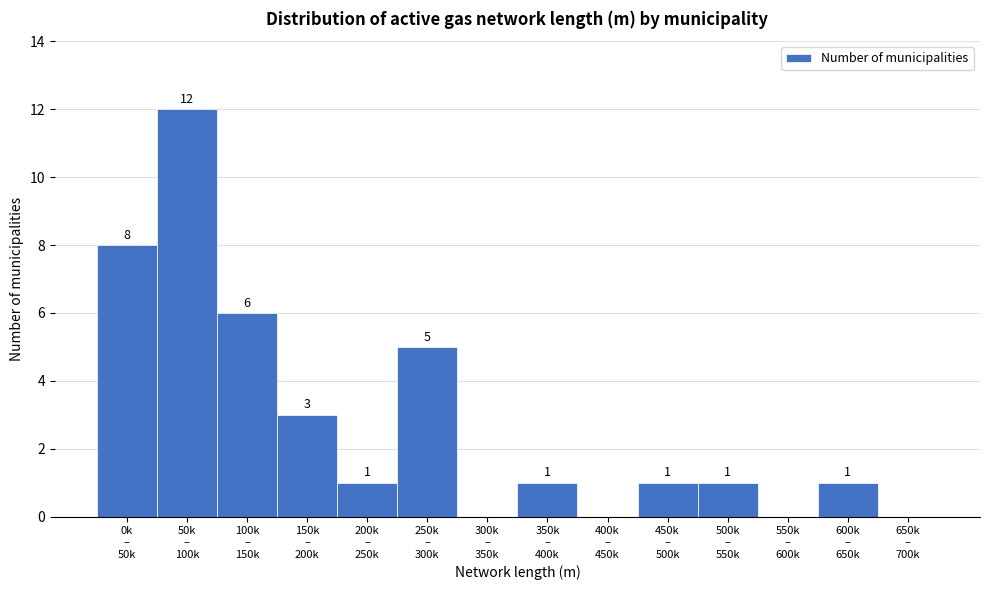

What is the greatest value displayed?

12